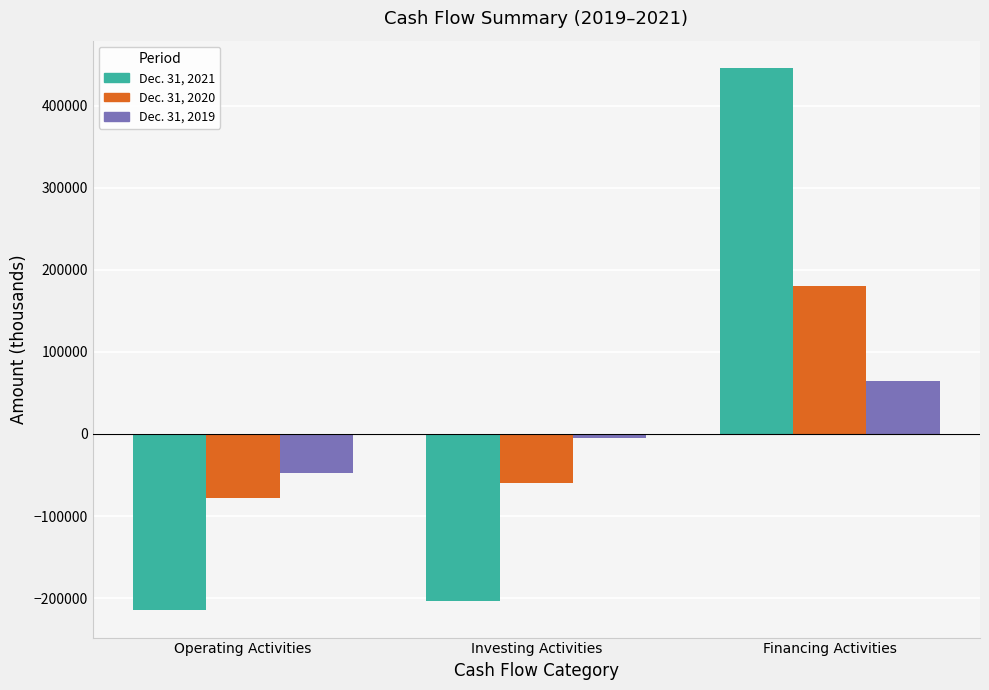

Rank the series by their average value, from lowest to highest.

Dec. 31, 2019, Dec. 31, 2021, Dec. 31, 2020